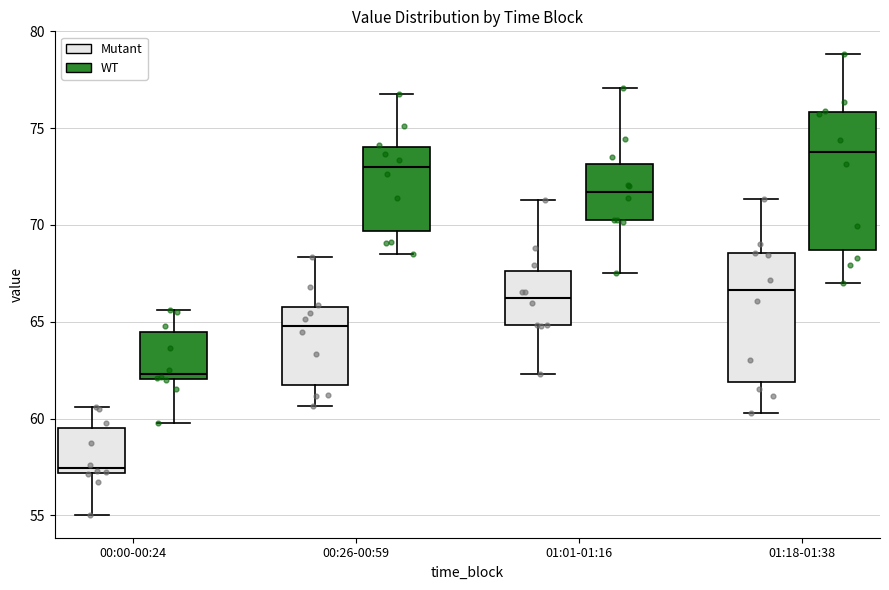

Where does the upper whisker of the box for 01:18-01:38 (WT) end on the y-axis? The values are not printed on the chart, so give them approximately, as read against the axis.

79.0